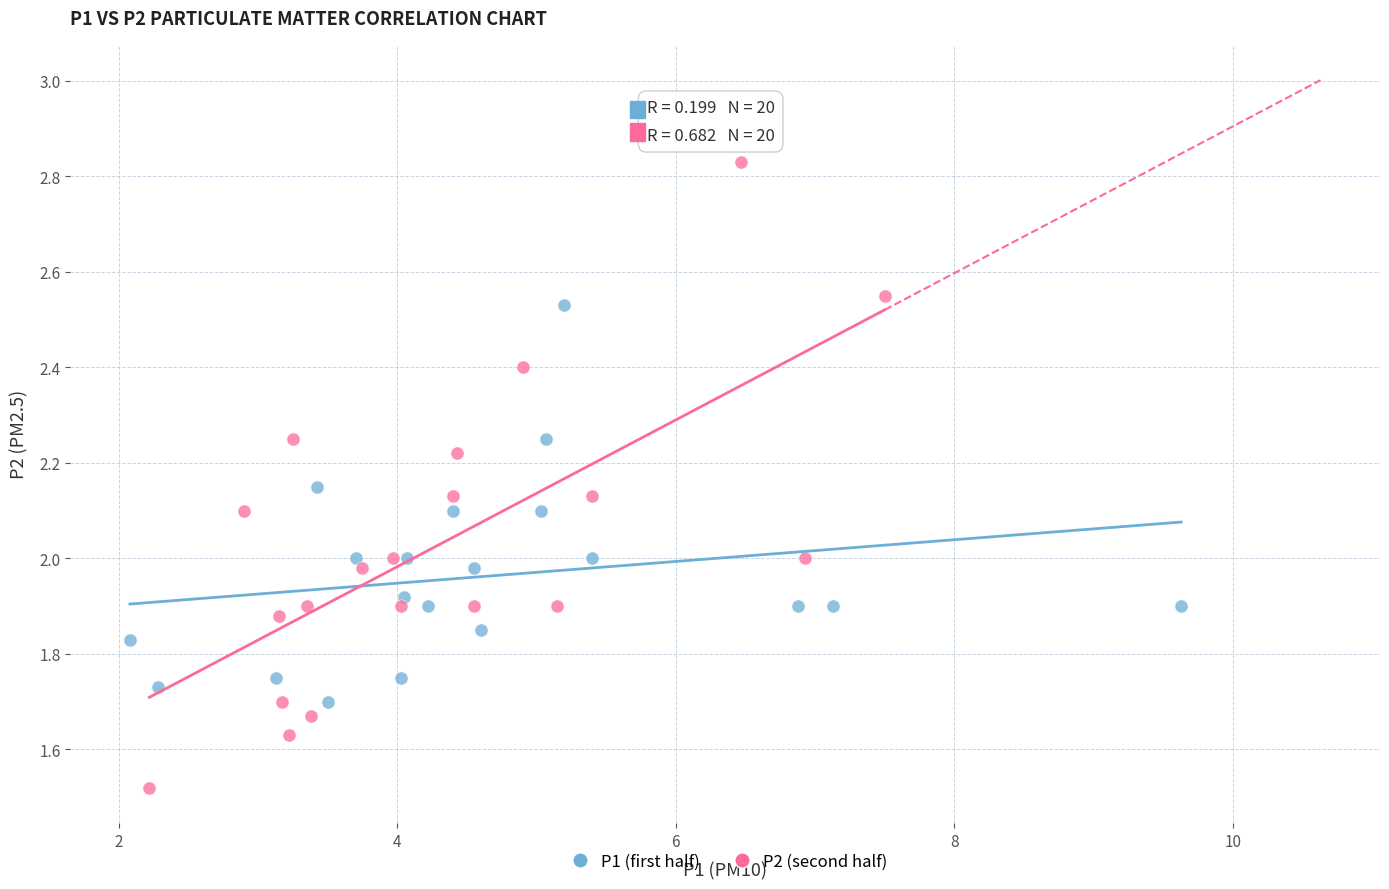

Which series contains the highest Y value?

P2 (second half)